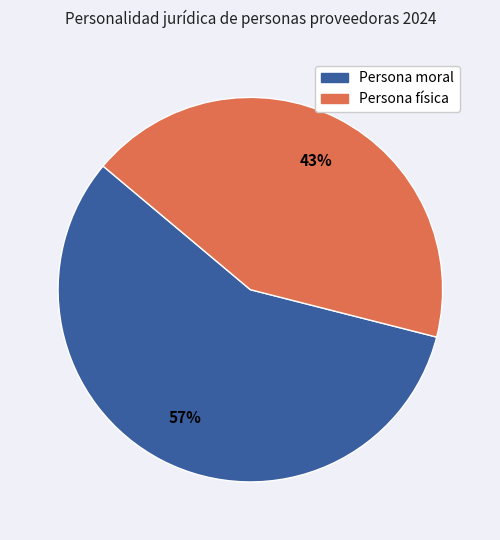

Rank the categories by value from highest to lowest.

Persona moral, Persona física